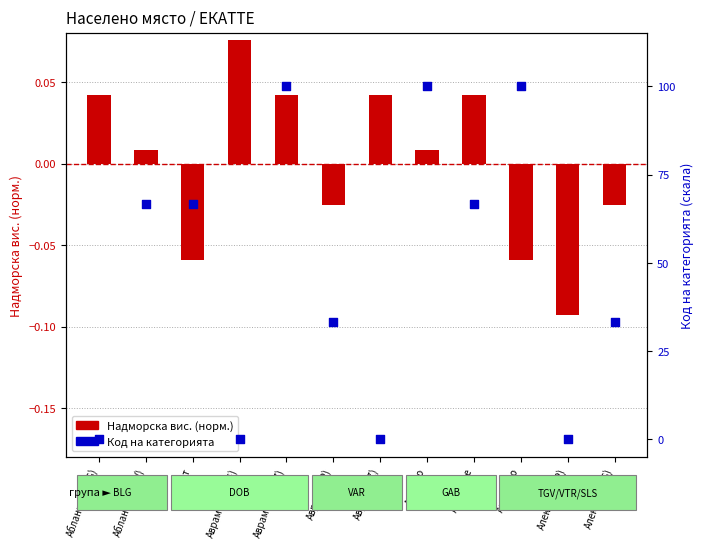

At which category is the sum across all series the highest?

Аврамово(KRZ)